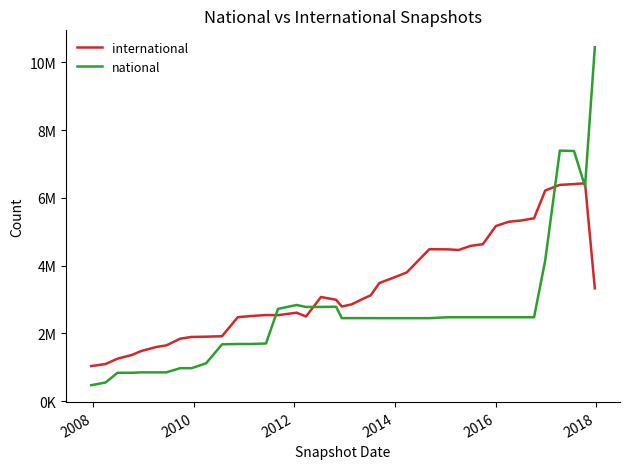

What is the sum of all international values?

133517860